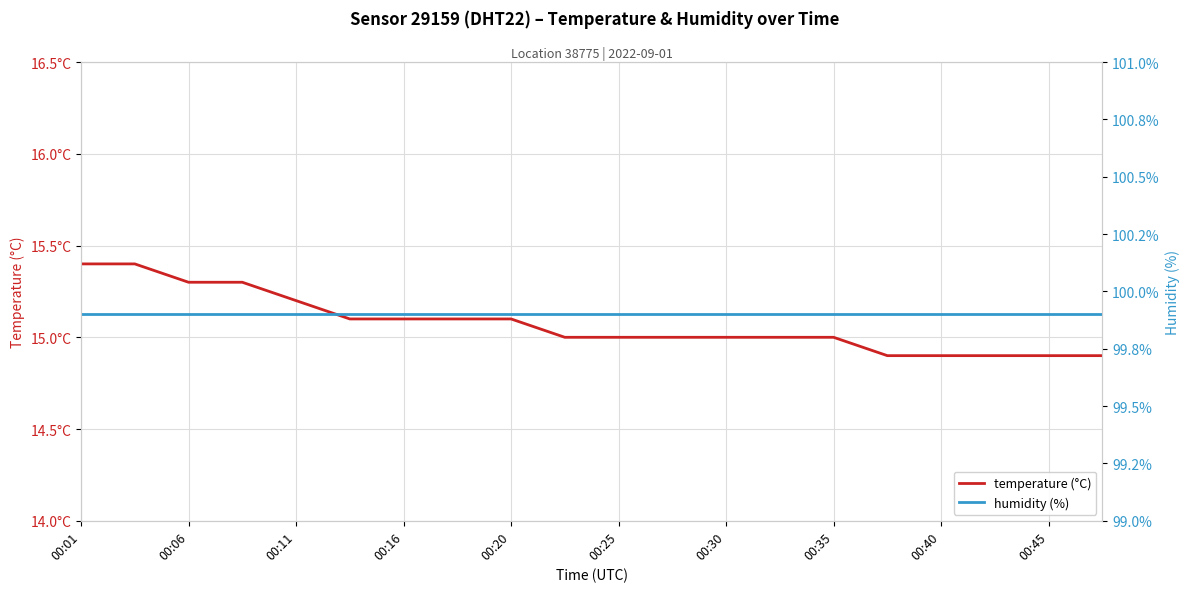

Is this an area chart (filled region under the line)?

No